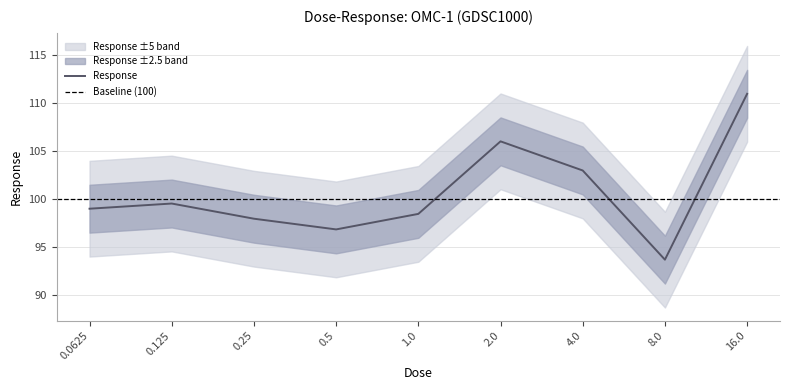

Rank the categories by value from highest to lowest.

16.0, 2.0, 4.0, 0.125, 0.0625, 1.0, 0.25, 0.5, 8.0